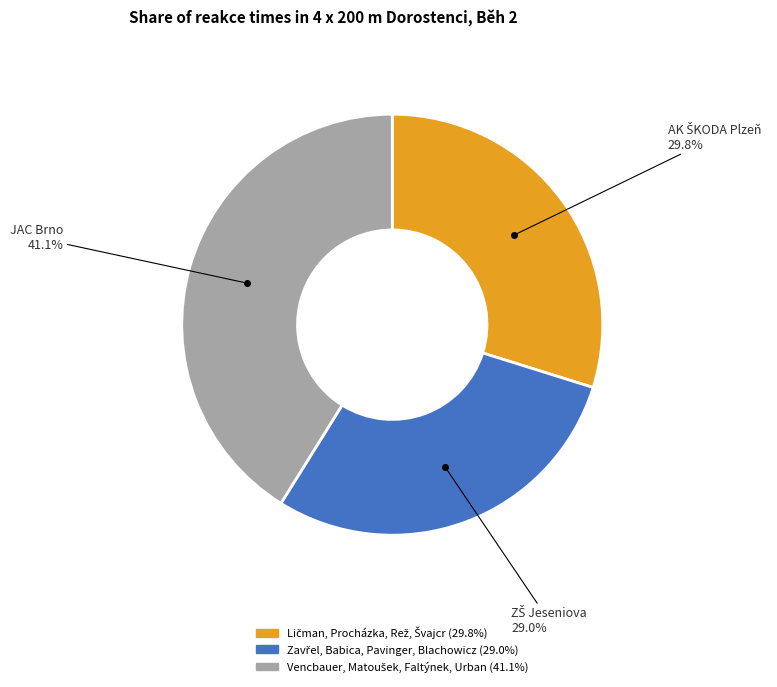

Is there a majority slice in this chart?

No